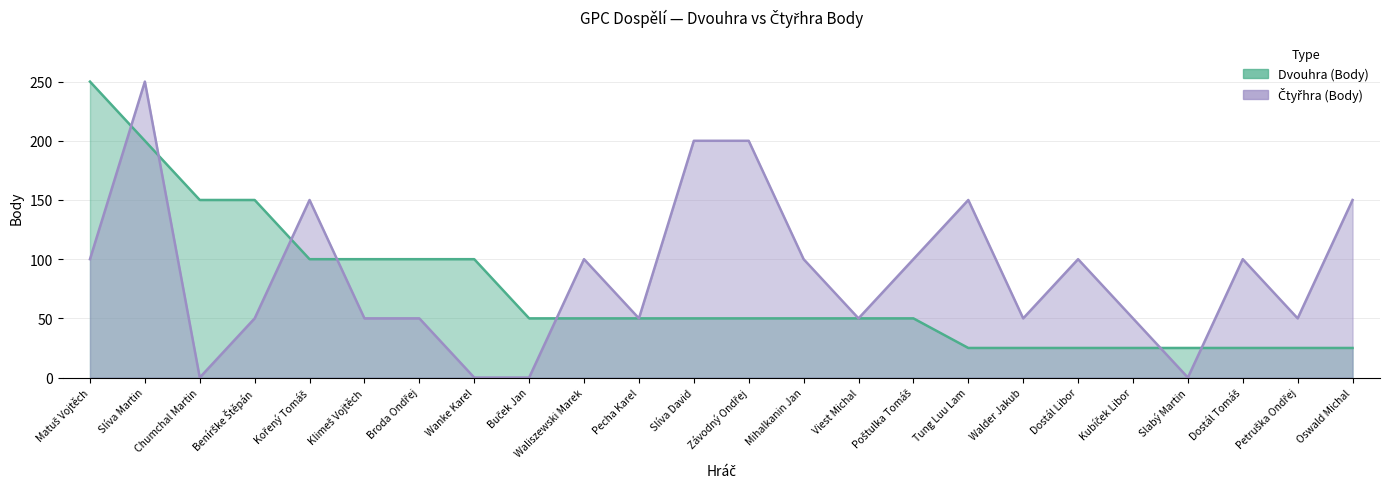

True or false: Čtyřhra (Body) has a value of 16 at Kubíček Libor.

False